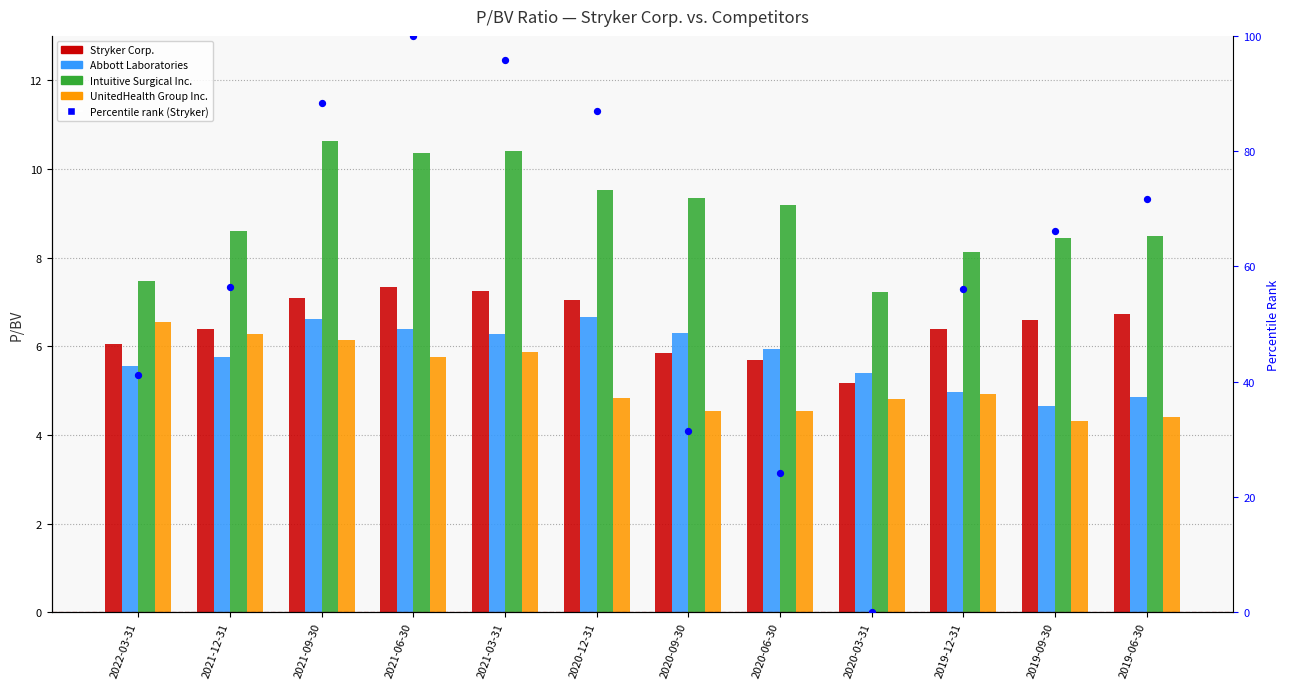

What is the total value across all series at 2021-03-31?

125.6